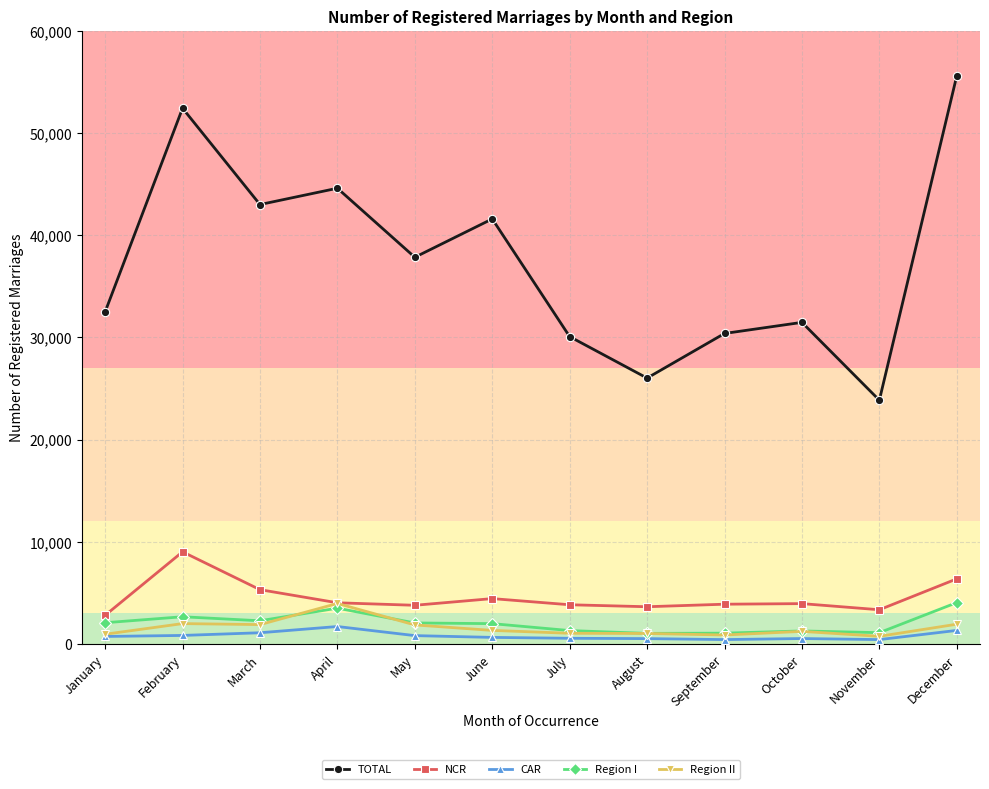

True or false: CAR and NCR intersect in this chart.

False